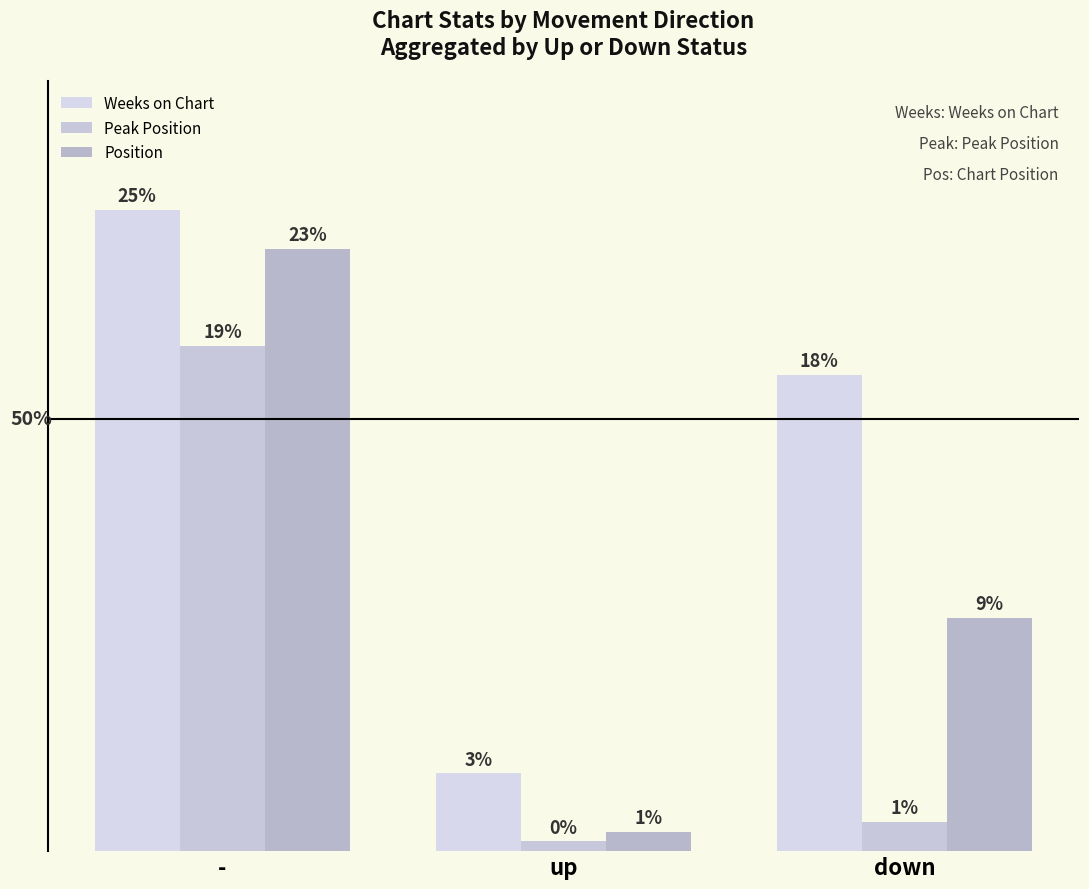

Is it true that Position equals 2 at up?

True